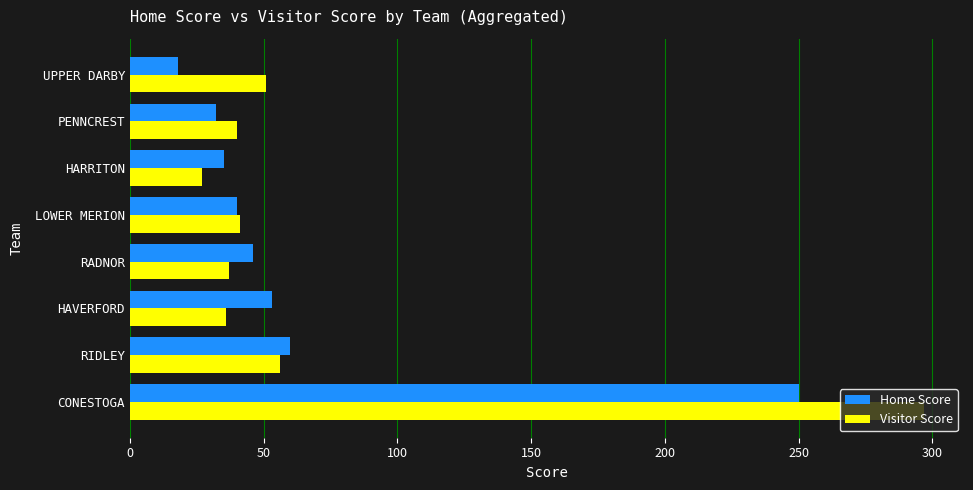

List the series in order of their overall mean, highest first.

Visitor Score, Home Score